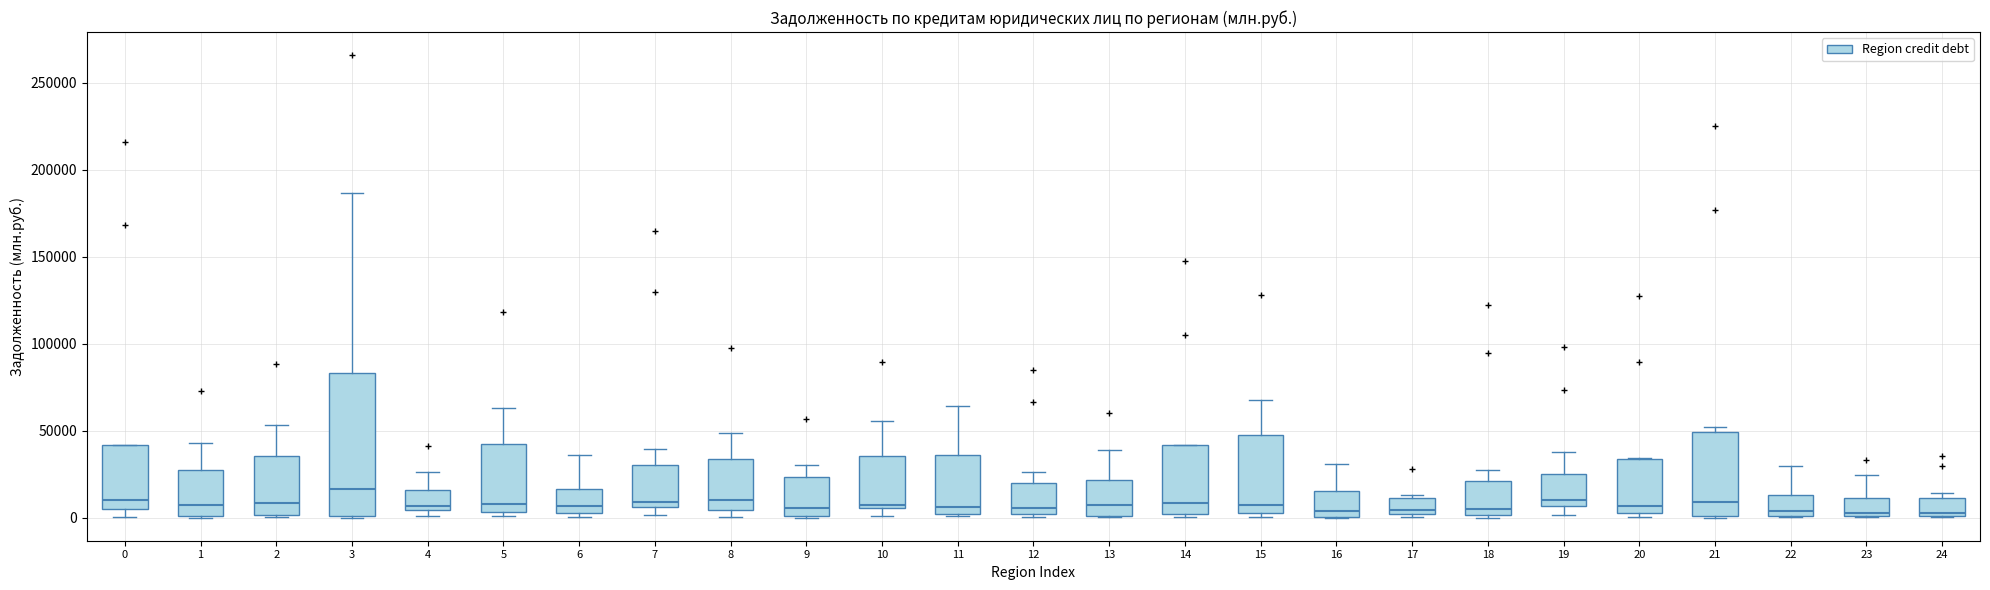

Where does the median line of the box at x = 9 sit on the y-axis? The values are not printed on the chart, so give them approximately, as read against the axis.

5000